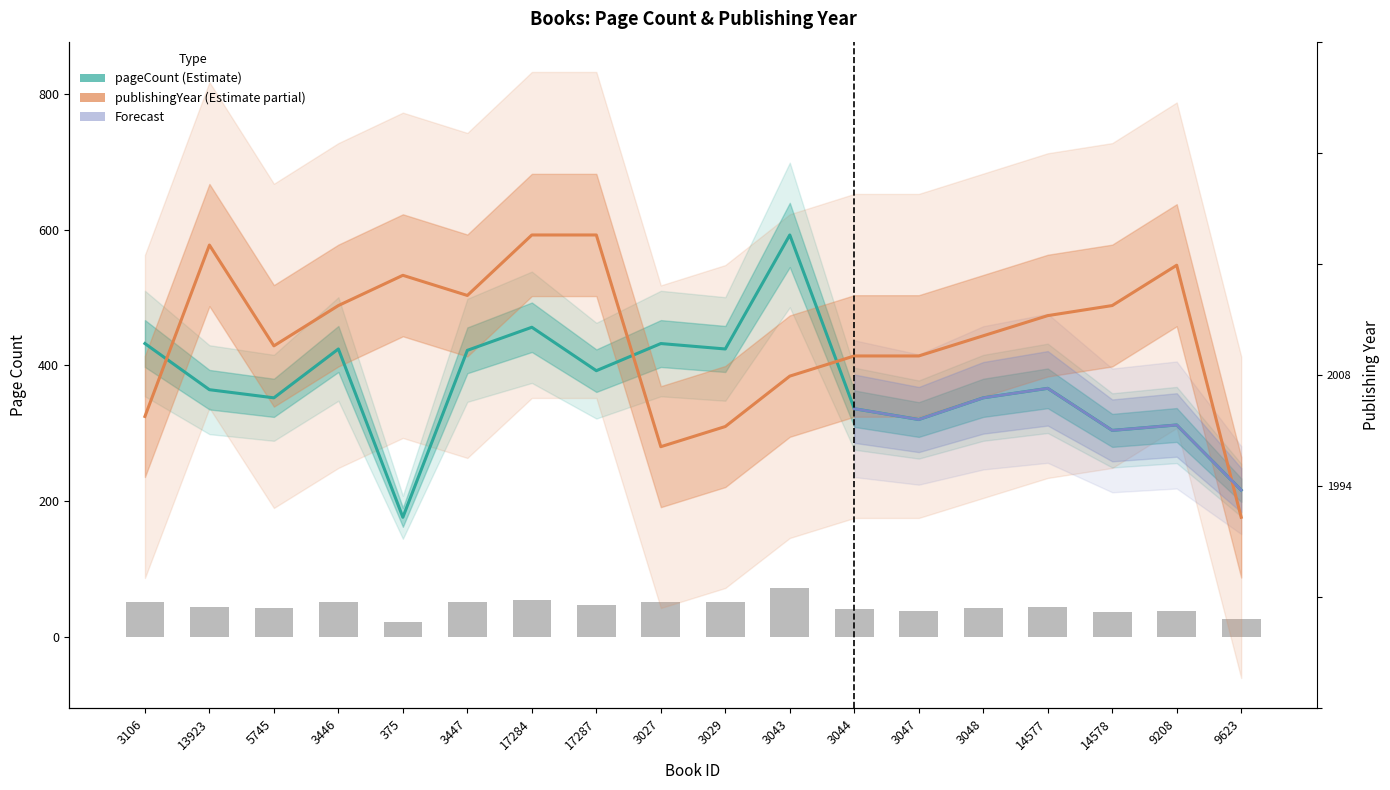

Is it true that pageCount equals 442.2 at 9208?

False